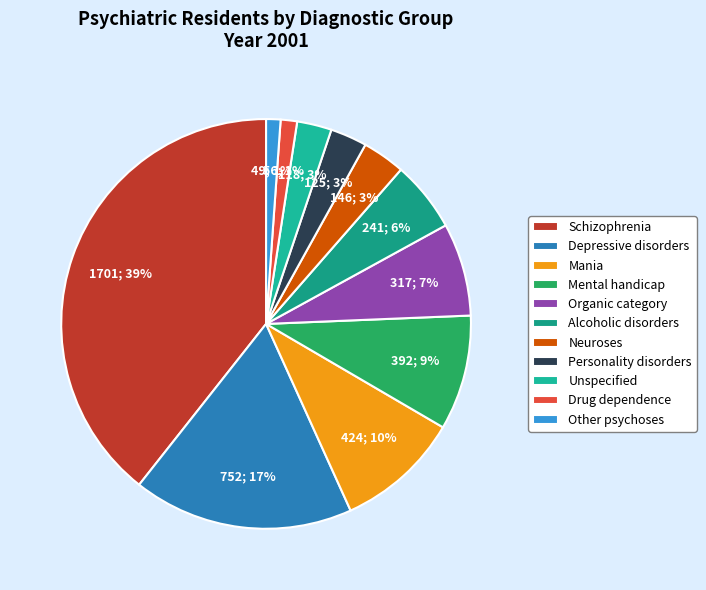

To the nearest percent, what portion does Unspecified represent?

3%